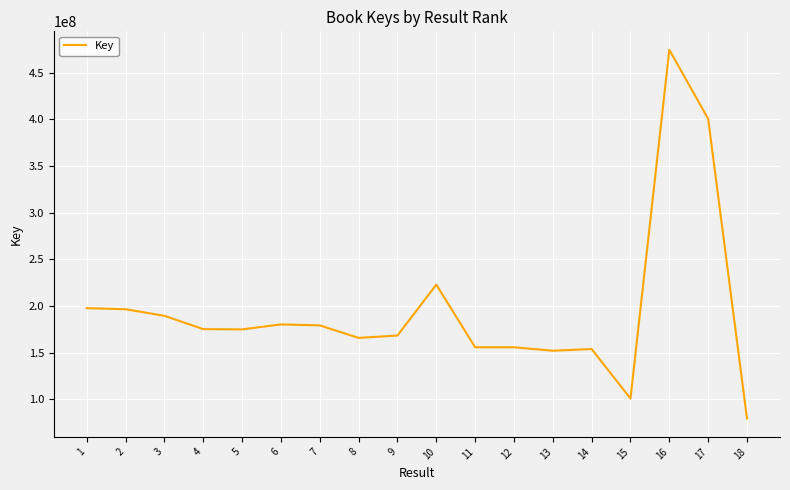

Between 10 and 16, which is larger?

16